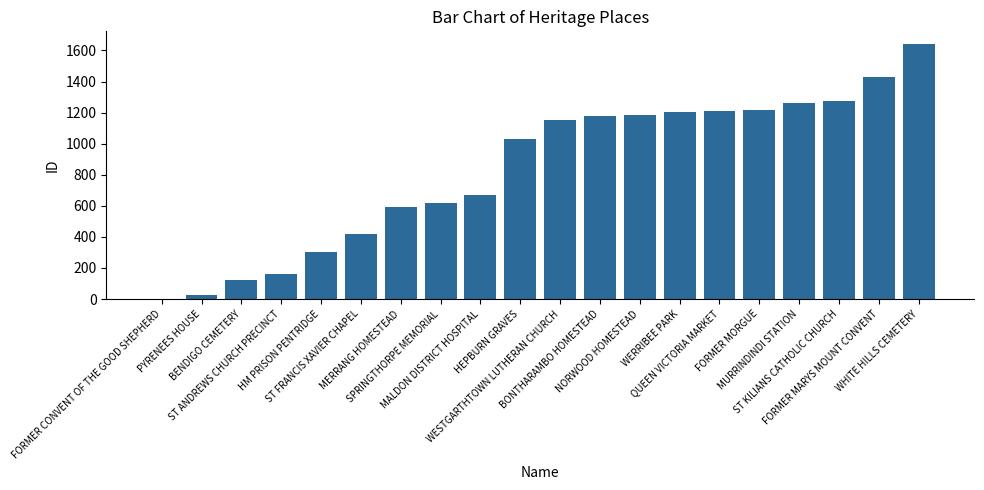

What is the approximate value at ST ANDREWS CHURCH PRECINCT, to the nearest 10?

160